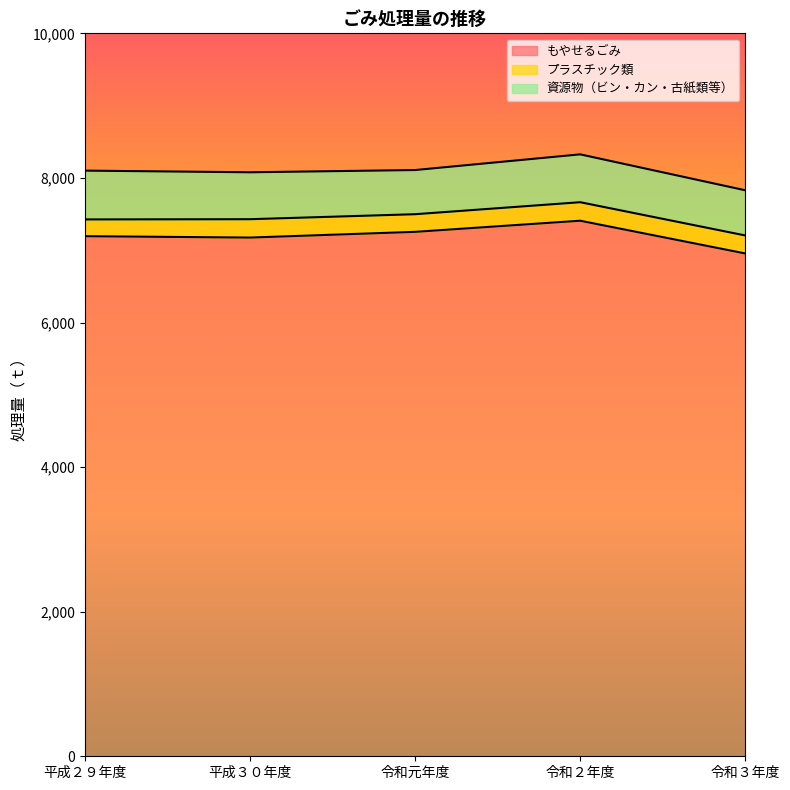

Which has a higher value, 令和３年度 or 令和元年度?

令和元年度